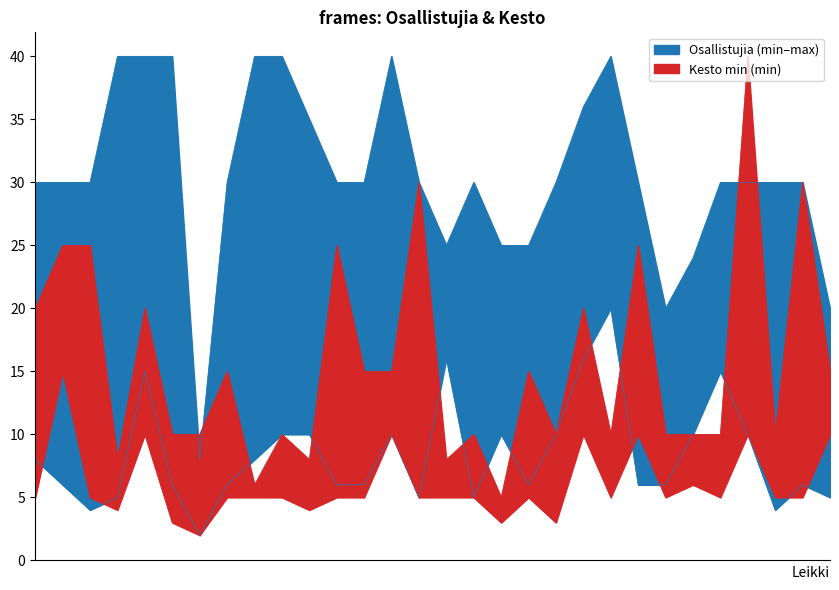

At which category does the chart reach its minimum across all series?

Kukkotappelu